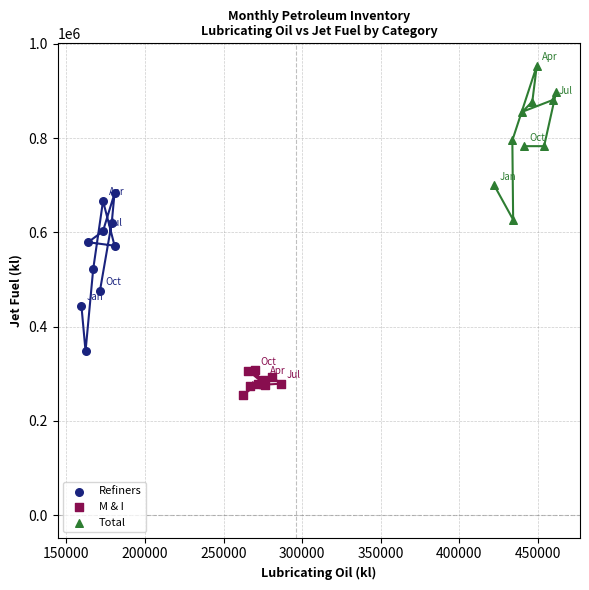

Which series contains the highest Y value?

Total